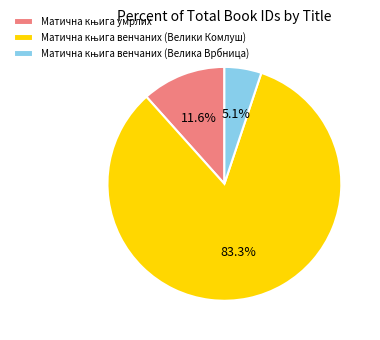

Is there a majority slice in this chart?

Yes